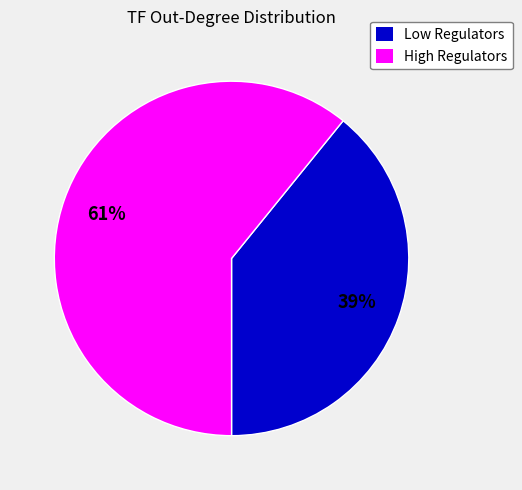

Combined, do High Regulators and Low Regulators account for over 50%?

Yes